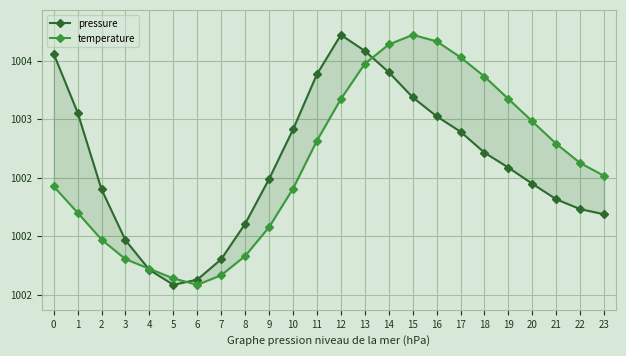

What is the value of the pressure point at the 16th from the left?

1003.2